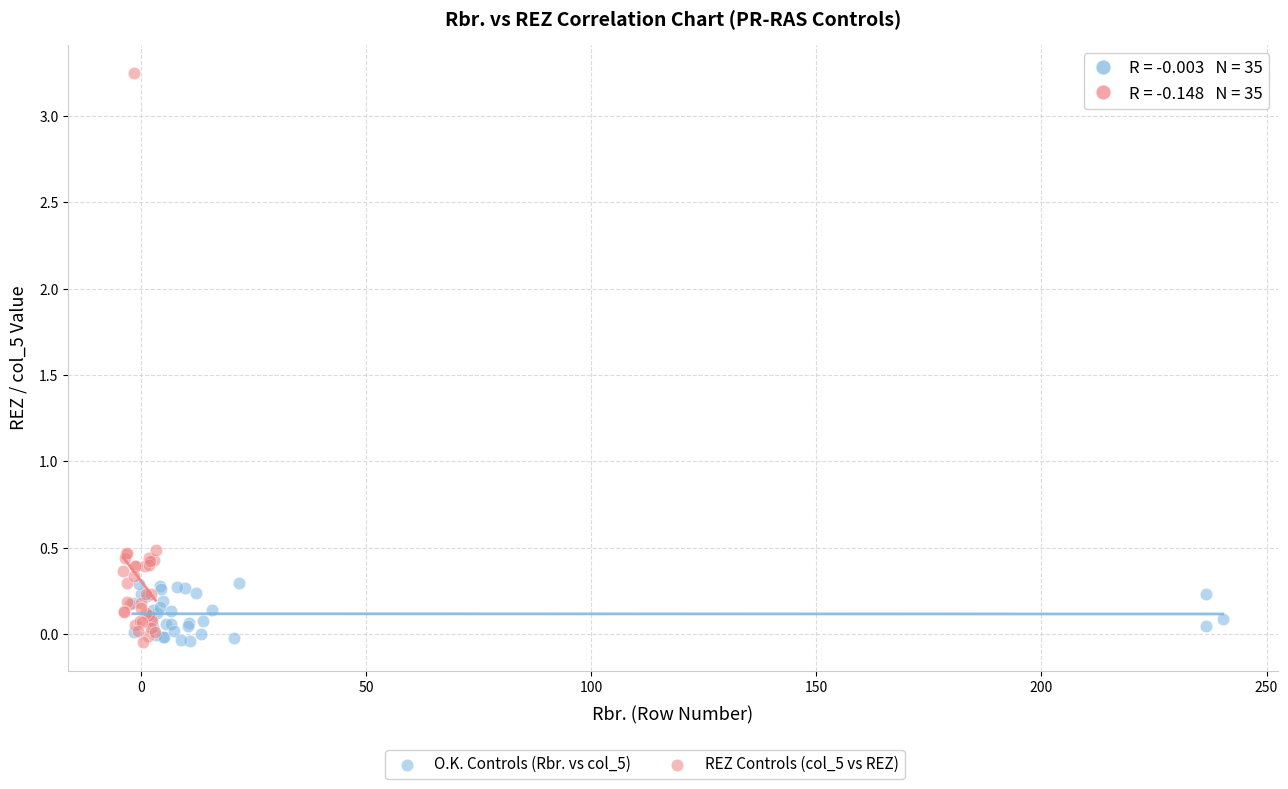

Which series has the widest spread of Y values?

REZ Controls (col_5 vs REZ)